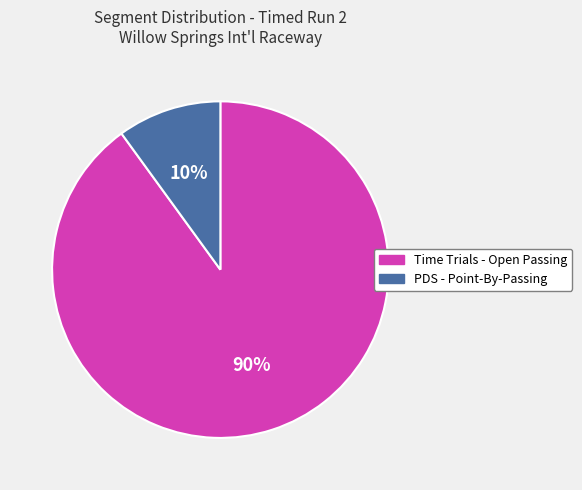

Does Time Trials - Open Passing represent more than half of the total?

Yes